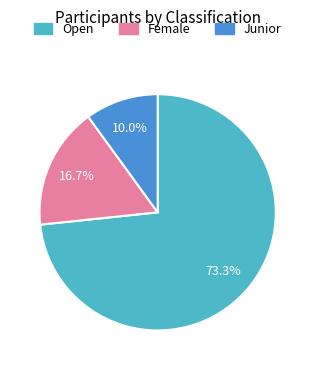

Between Open and Junior, which is larger?

Open